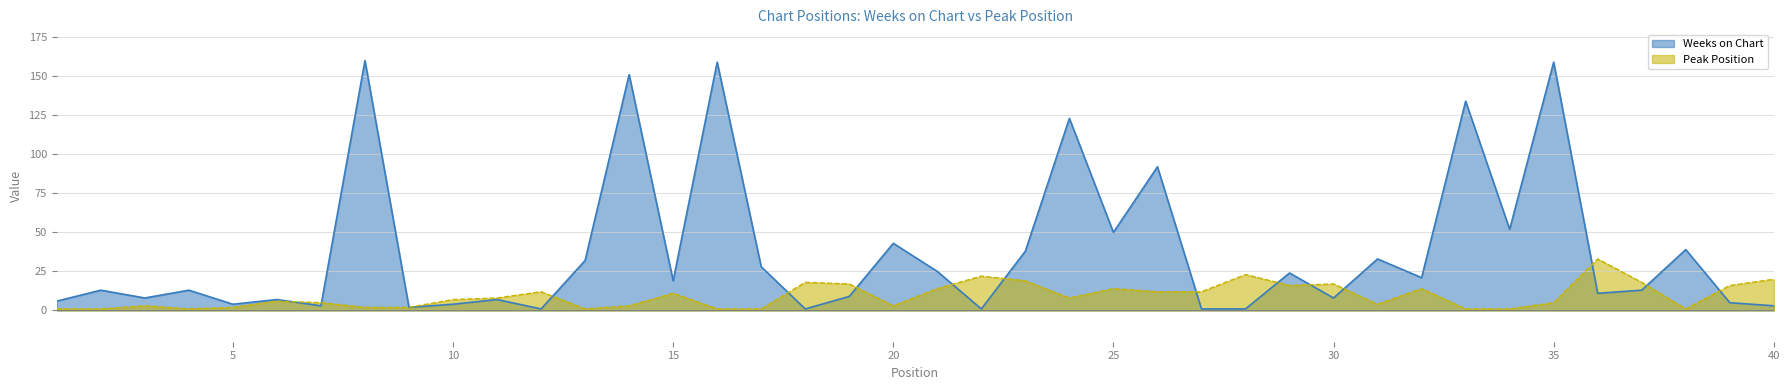

Which series has the widest spread of values?

Weeks on Chart